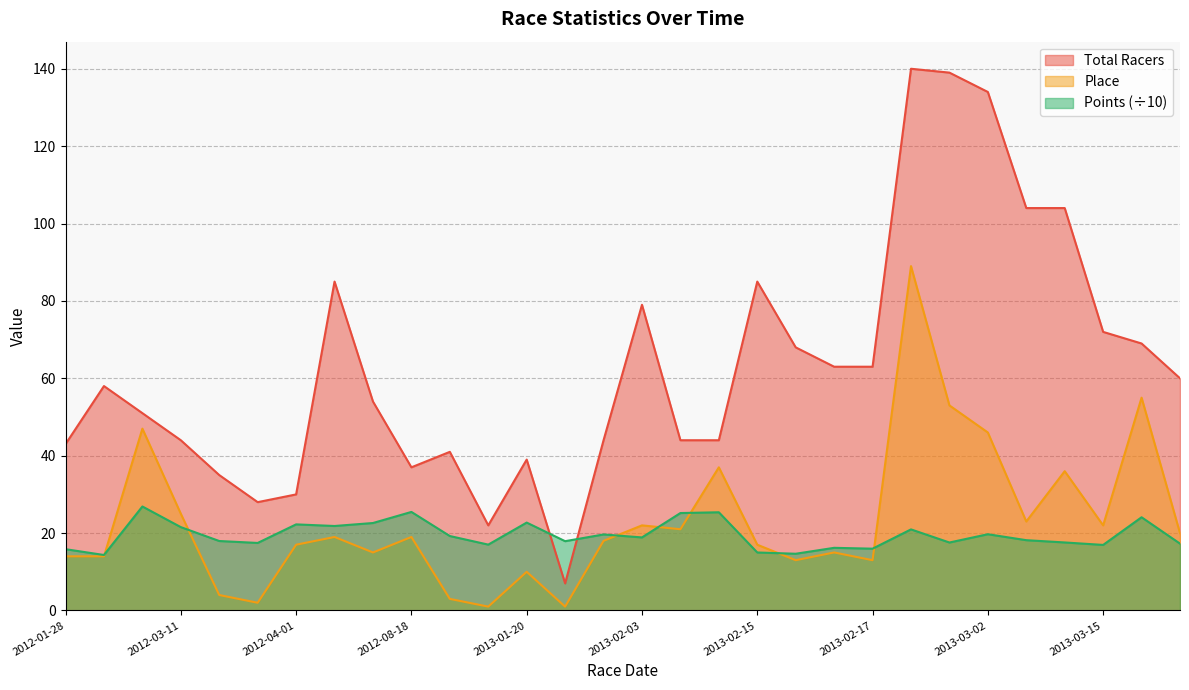

What is the average value of the Points series?

19.5